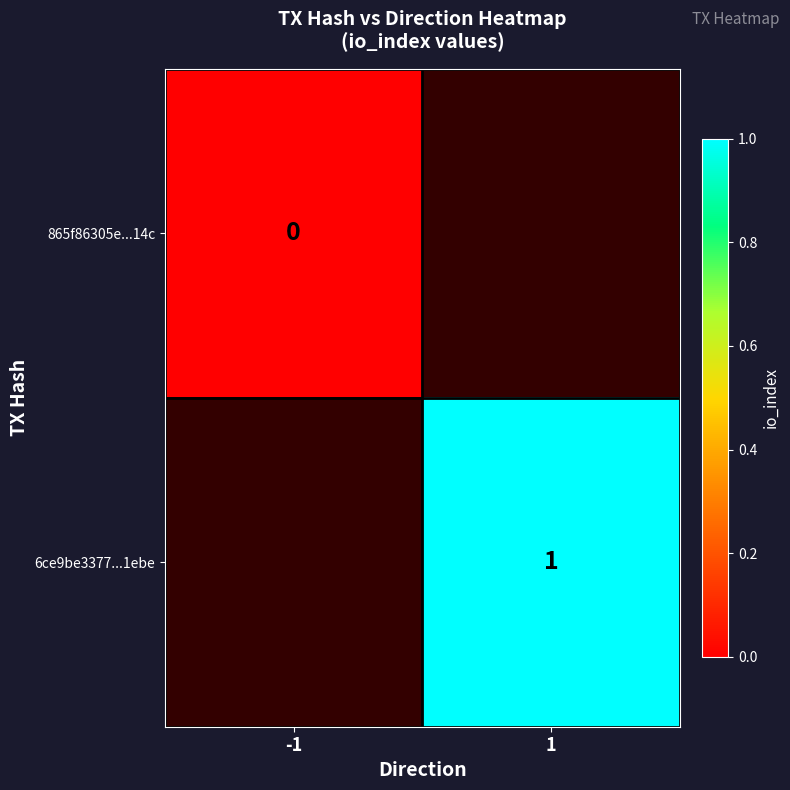

At how many categories does at least one series exceed 0?

1